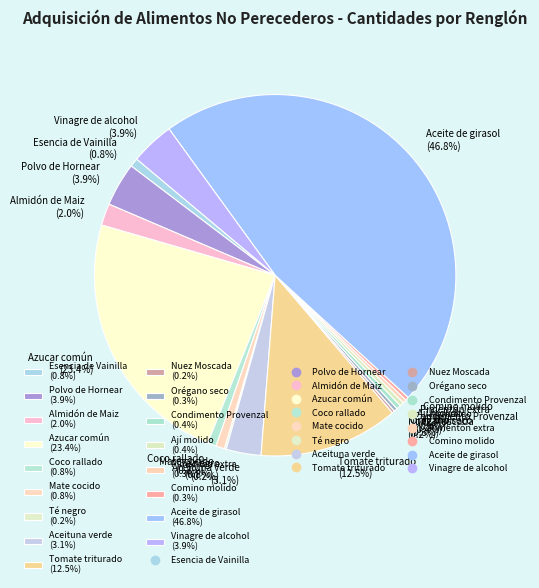

Which has a higher value, Polvo de Hornear (3.9%) or Comino molido (0.3%)?

Polvo de Hornear (3.9%)